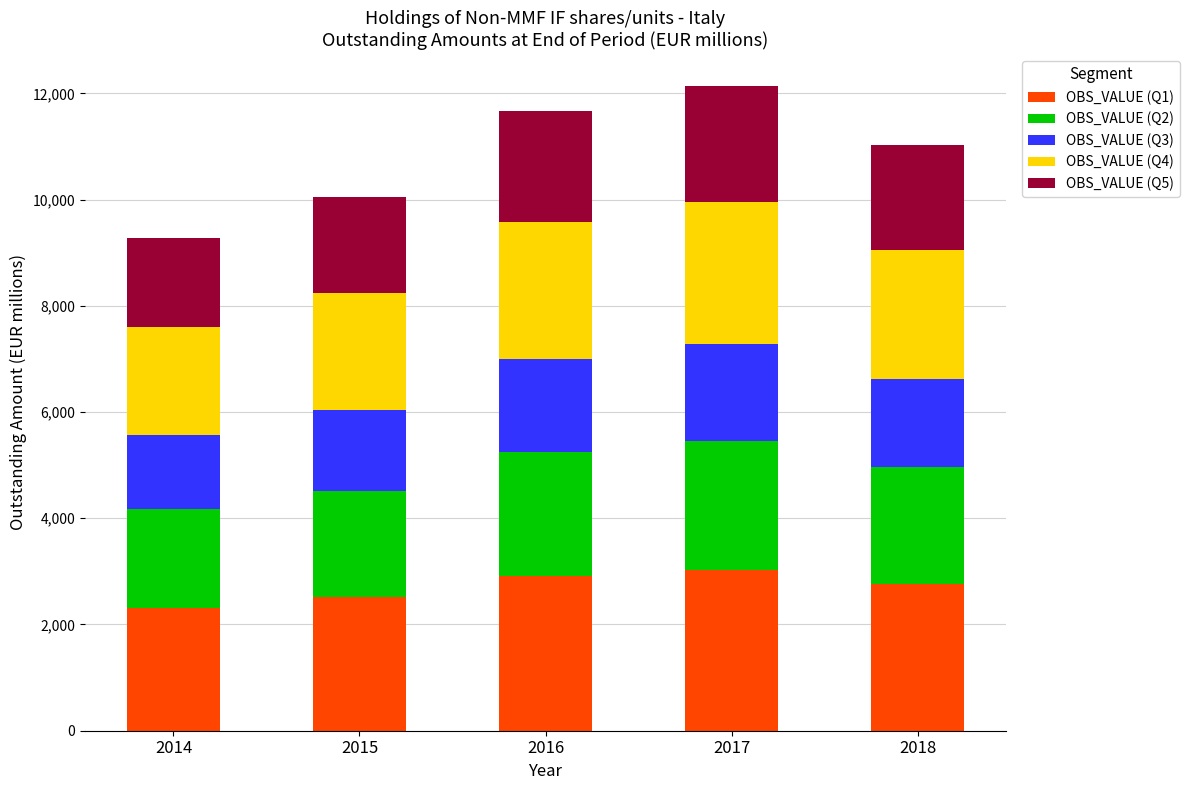

What are all the series names shown in the legend?

OBS_VALUE (Q1), OBS_VALUE (Q2), OBS_VALUE (Q3), OBS_VALUE (Q4), OBS_VALUE (Q5)